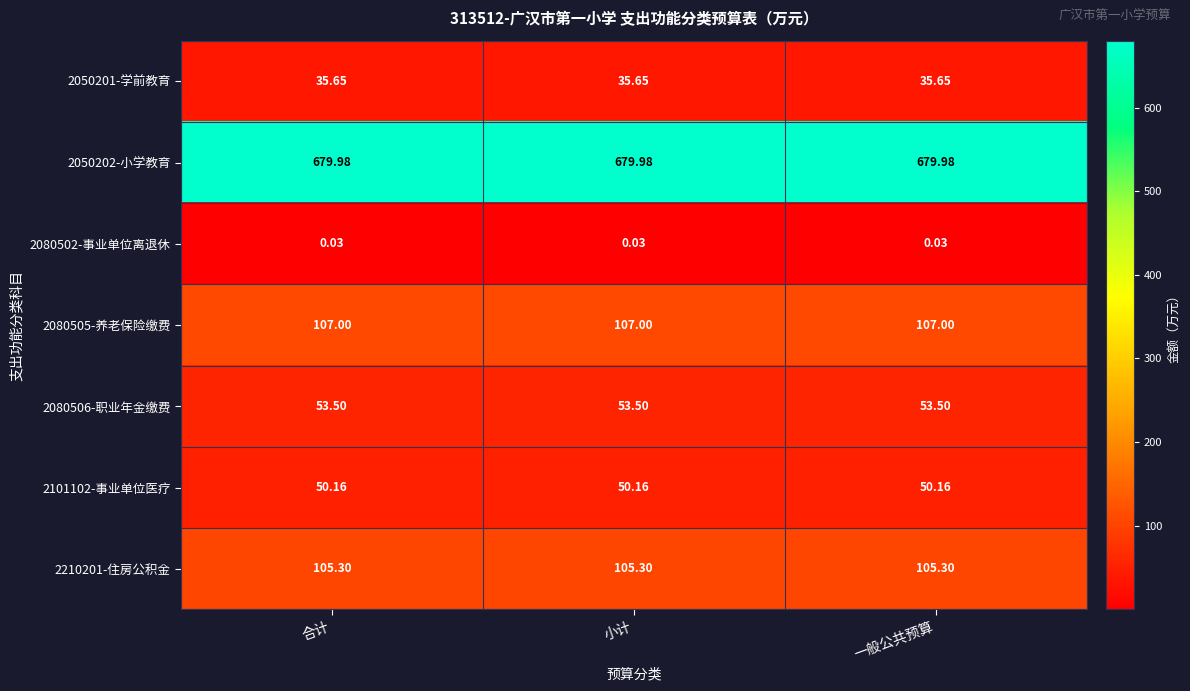

Is the value of 2080505-养老保险缴费 at 一般公共预算 greater than the value of 2080506-职业年金缴费 at 小计?

Yes